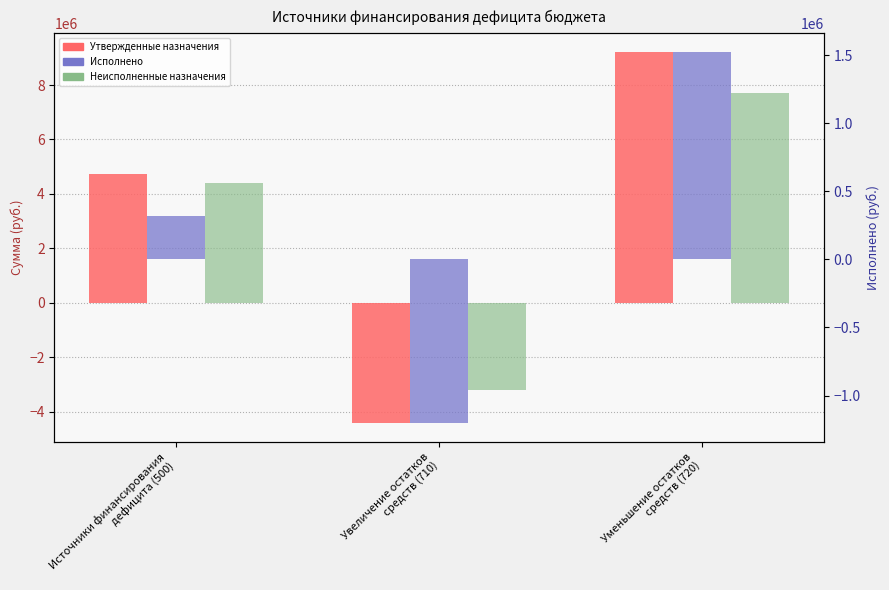

How many bars are there in each group?

3